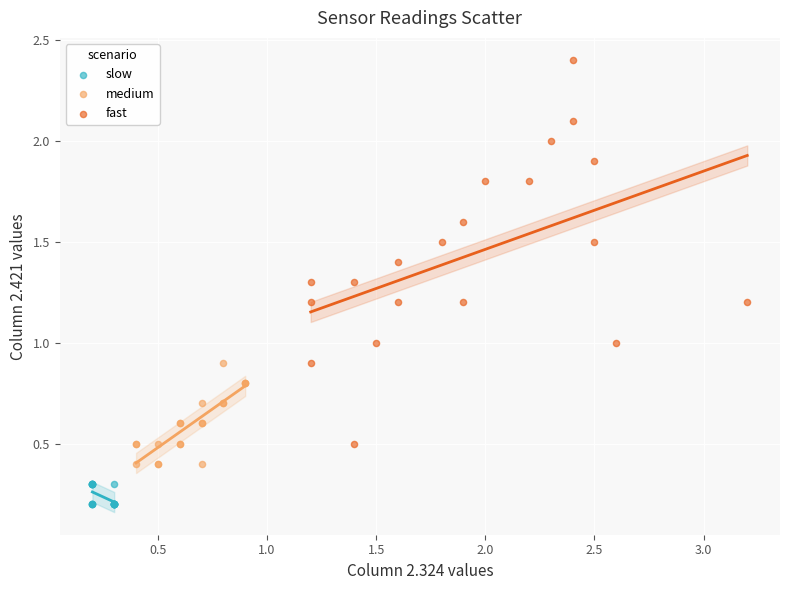

Which series has the largest Y range (max minus min)?

fast